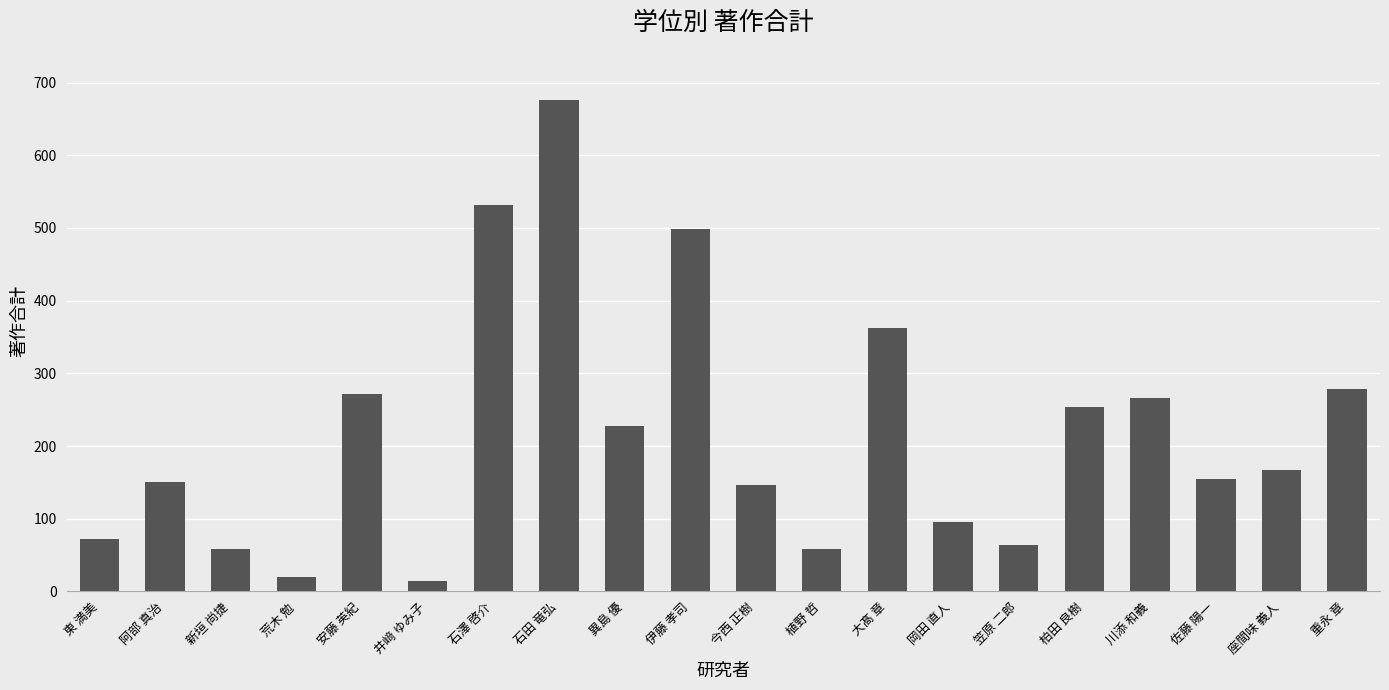

Count the number of categories in the chart.

20